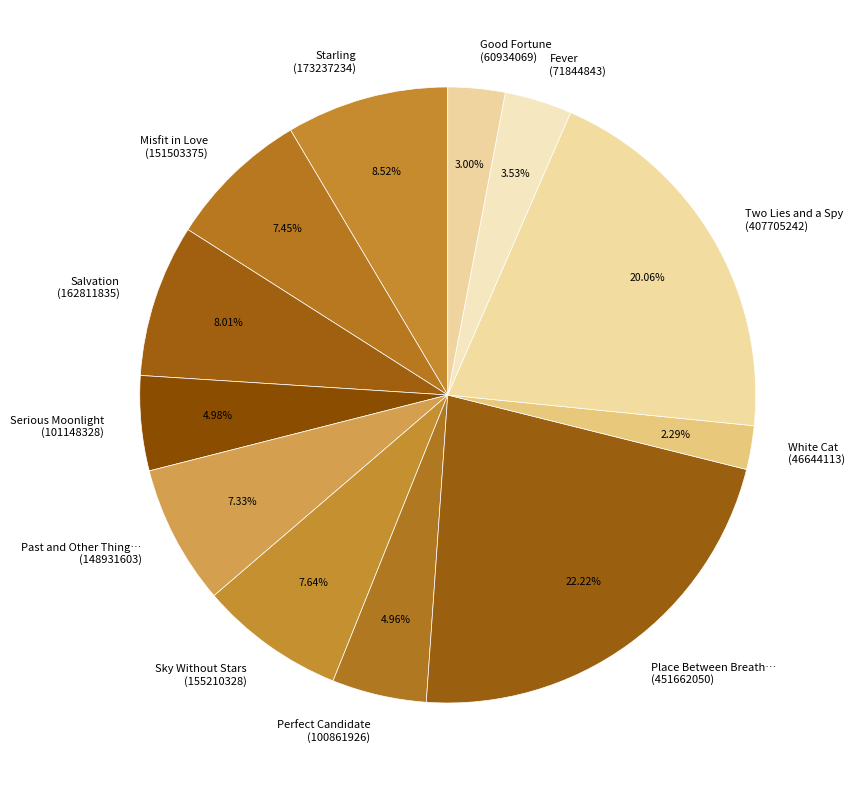

Combined, do Perfect Candidate (100861926) and Misfit in Love (151503375) account for over 50%?

No